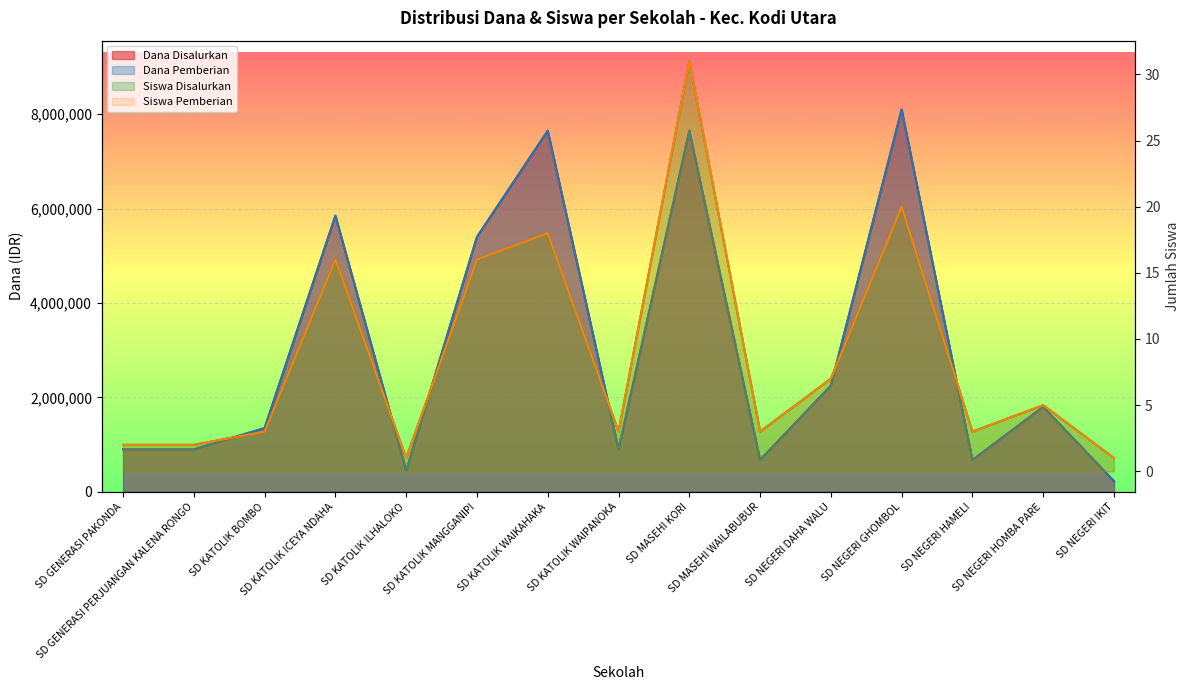

What value does the Siswa Pemberian series have at SD NEGERI HAMELI?

3